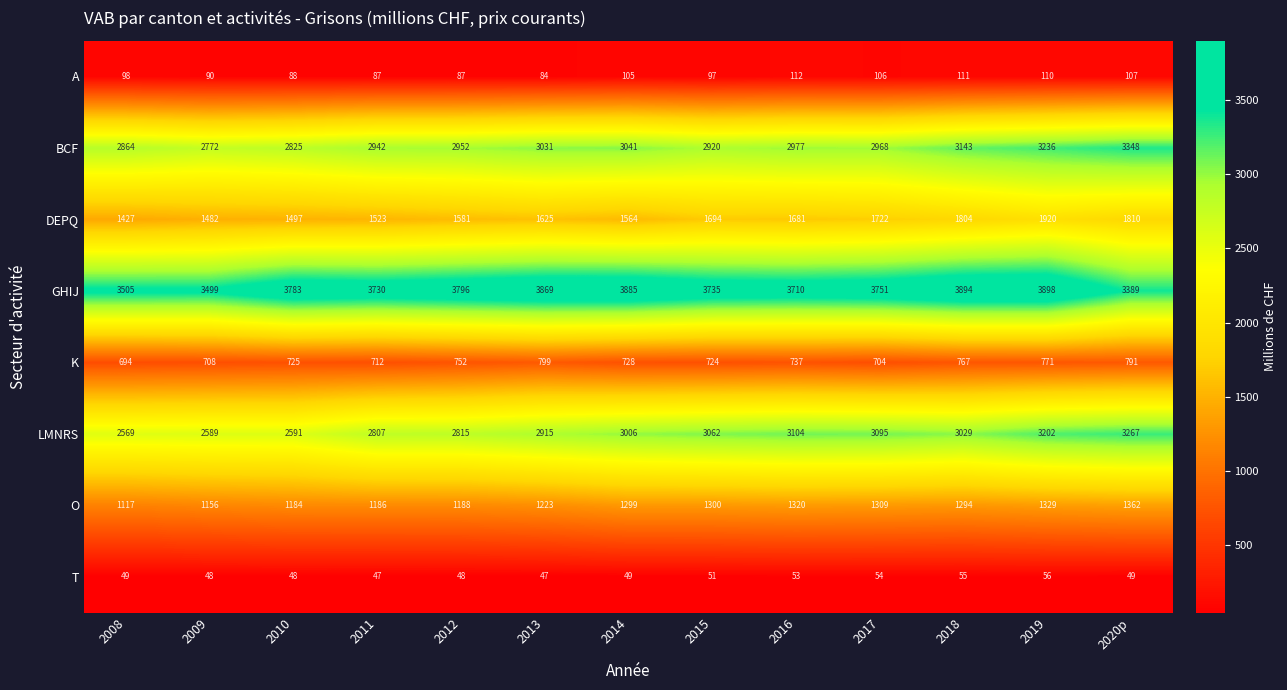

Count the number of data series in this chart.

8